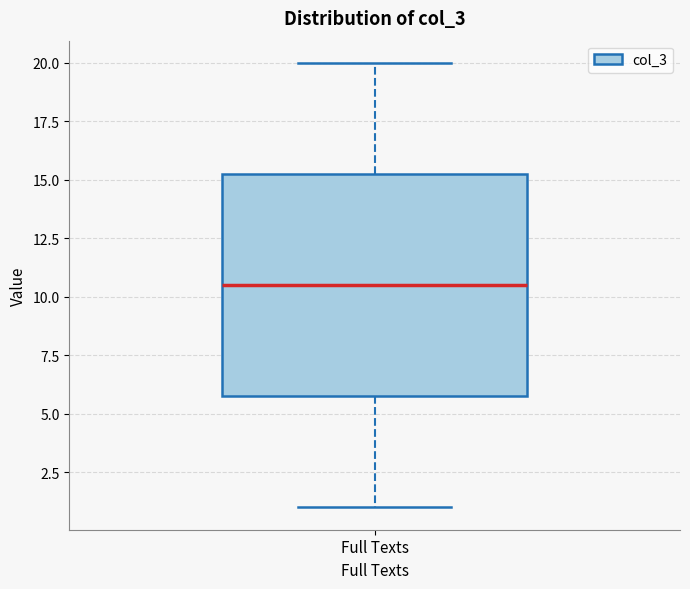

Transcribe this box plot: give where the median line is, the range the box spans, and where the two whiskers end, as read against the y-axis. The values are not printed on the chart, so give them approximately, as read against the axis.

median 10.5, box 6.0 to 15.5, whiskers 1.0 to 20.0